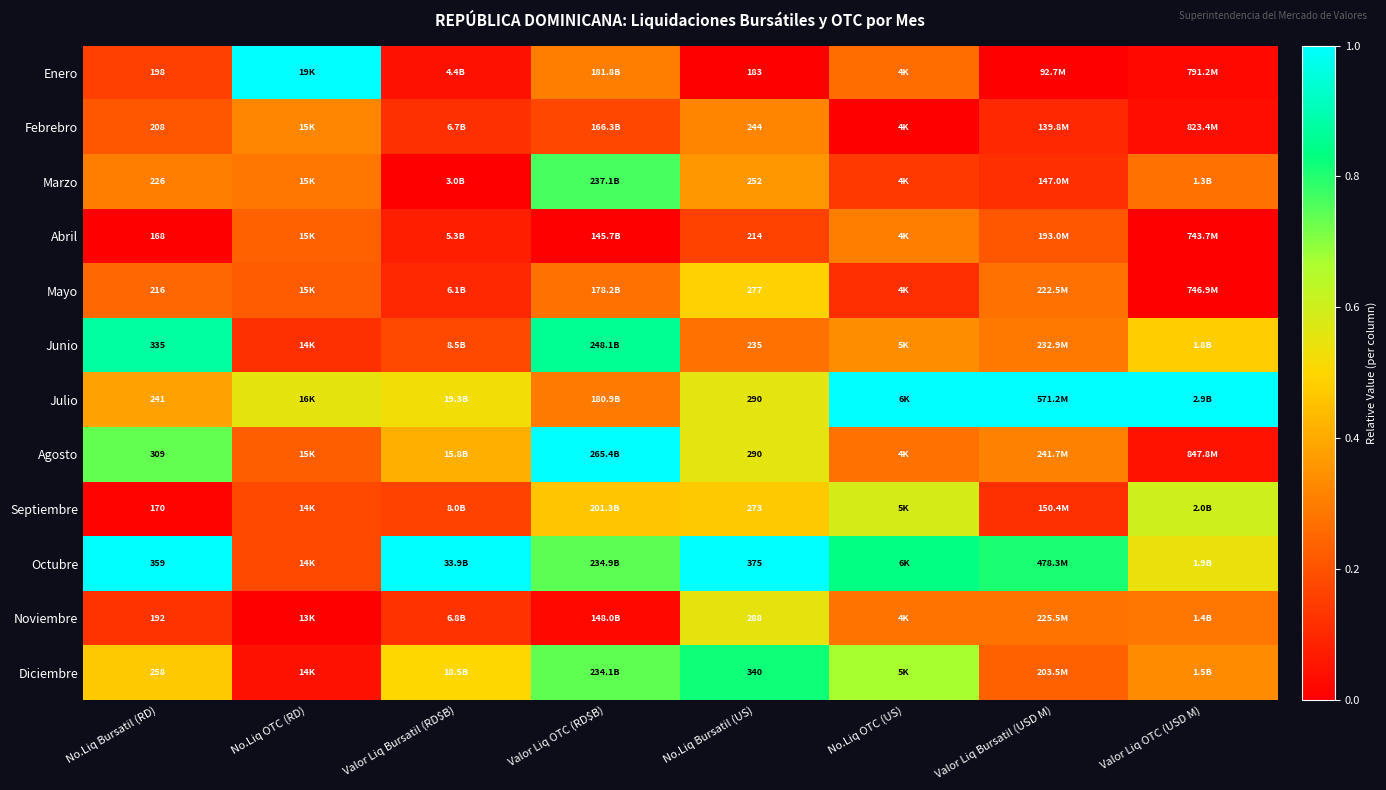

How many data points does each series have?

8